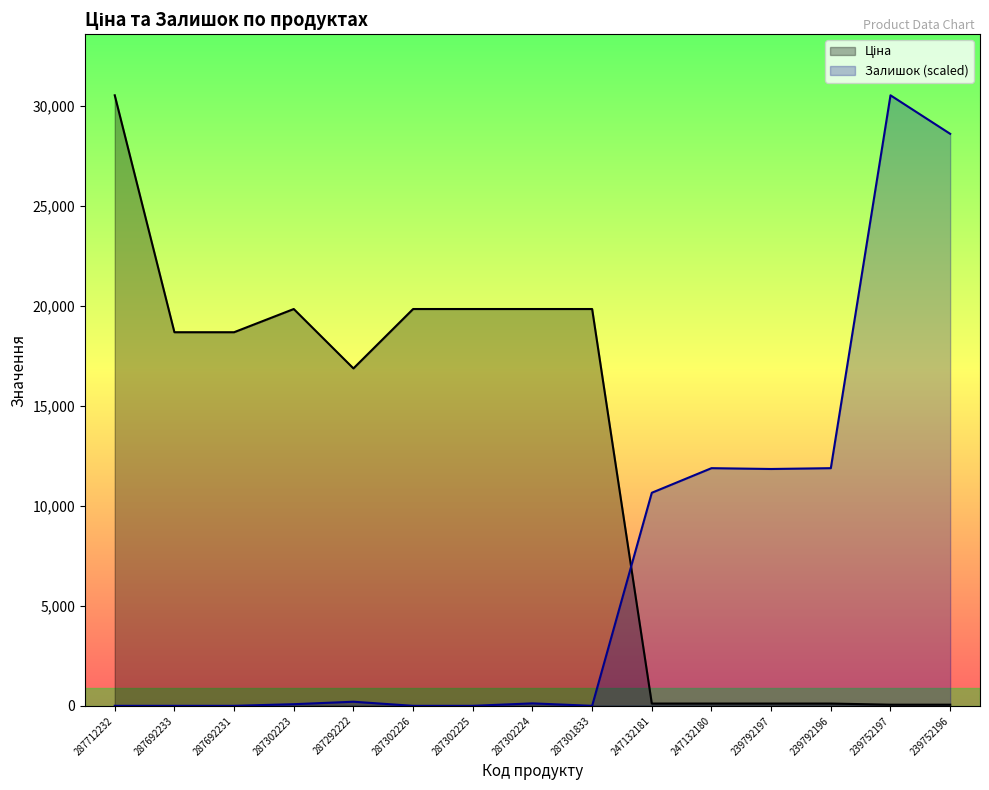

What is the maximum value for Залишок (scaled)?

30512.3